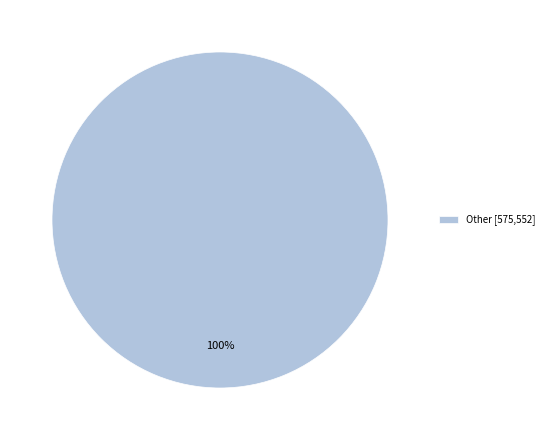

How many segments does this pie chart have?

1